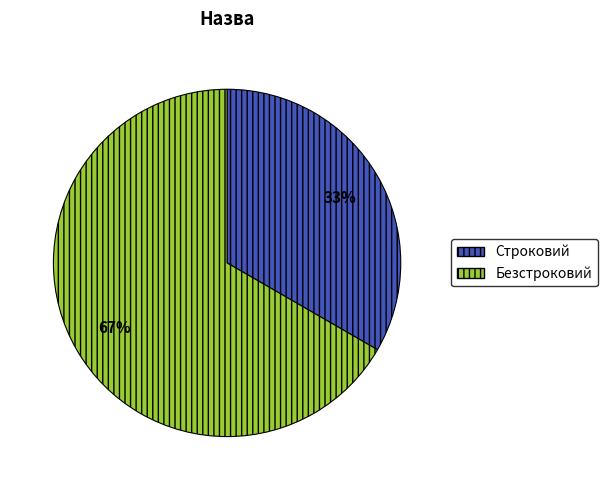

Do Безстроковий and Строковий together represent more than half of the pie?

Yes